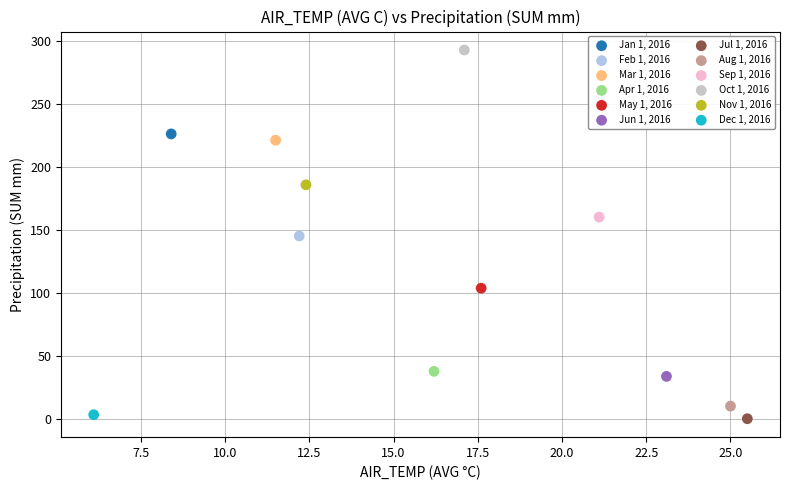

Which series reaches the maximum Y coordinate?

Oct 1, 2016